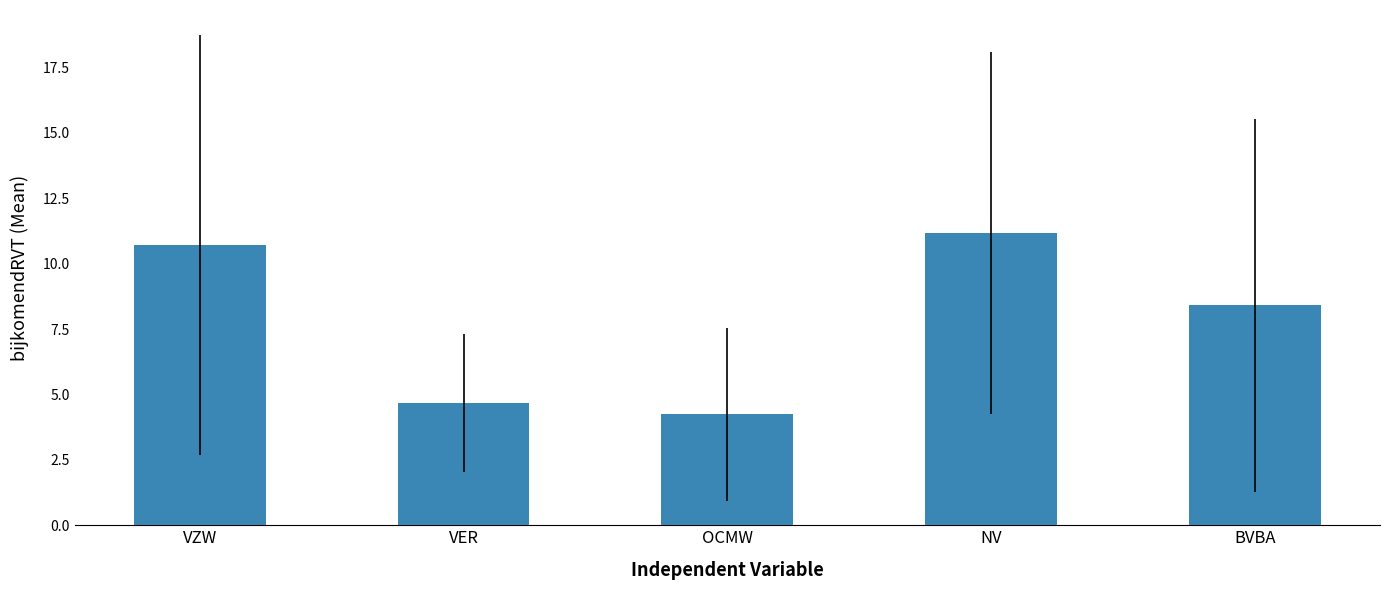

How many bars are there in total?

5